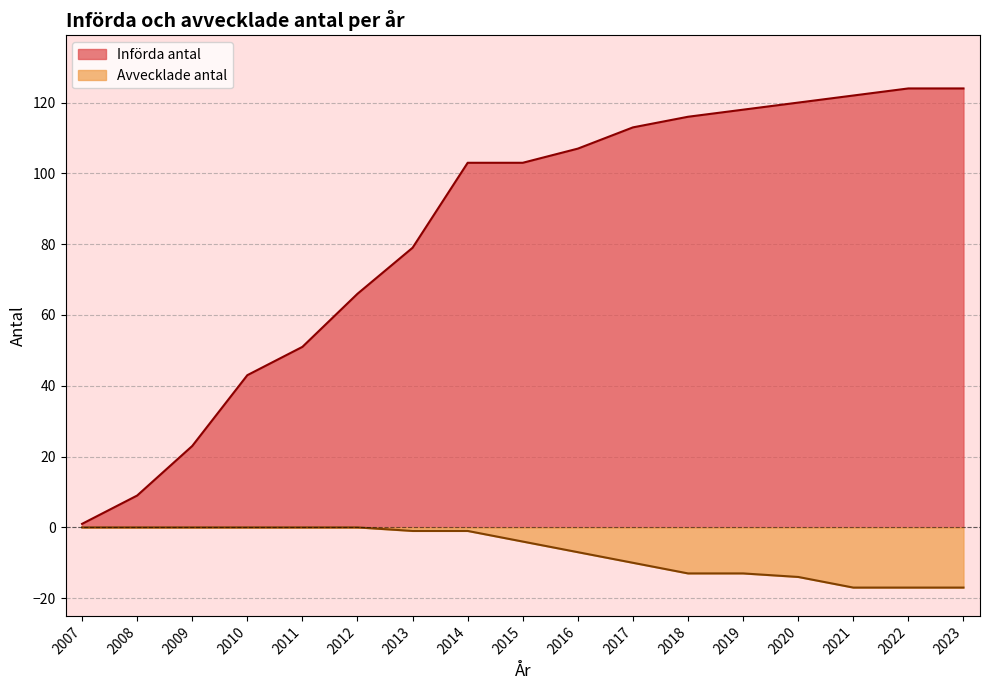

What is the difference between the highest and lowest values at 2020?

134